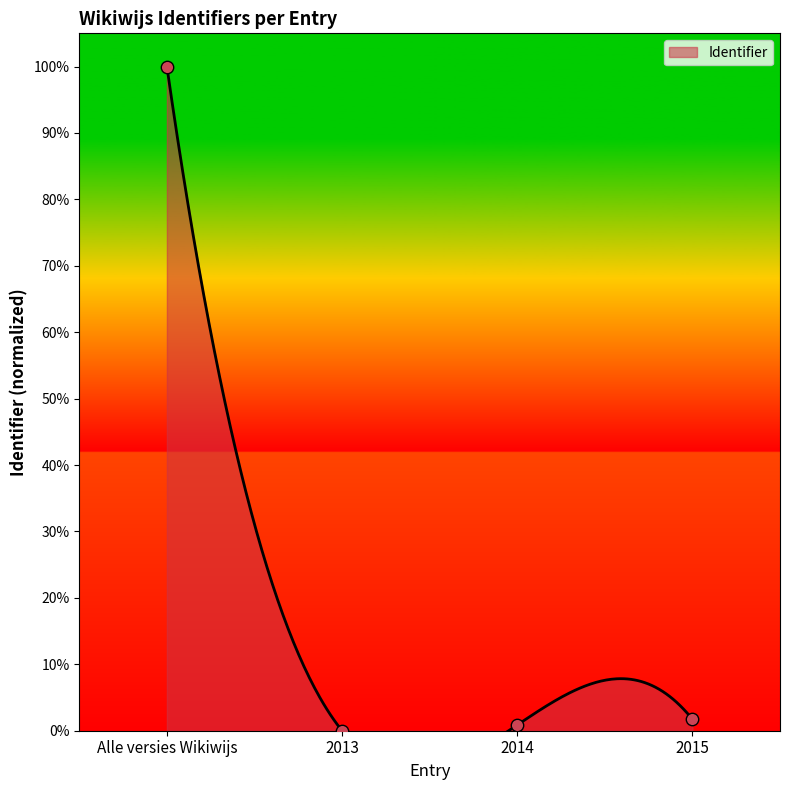

What is the change in value from 2013 to 2015?

+1.7